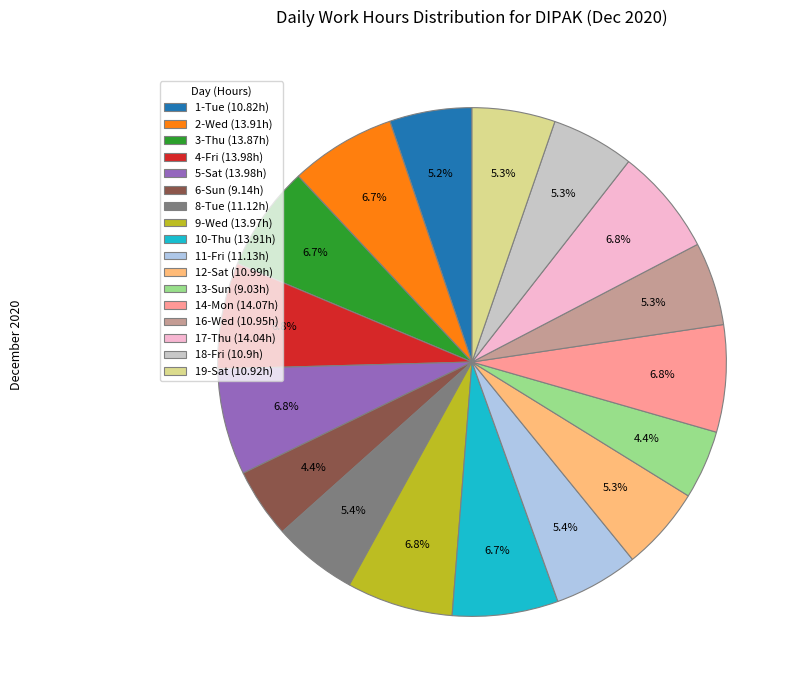

Do 2-Wed (13.91h) and 13-Sun (9.03h) together represent more than half of the pie?

No